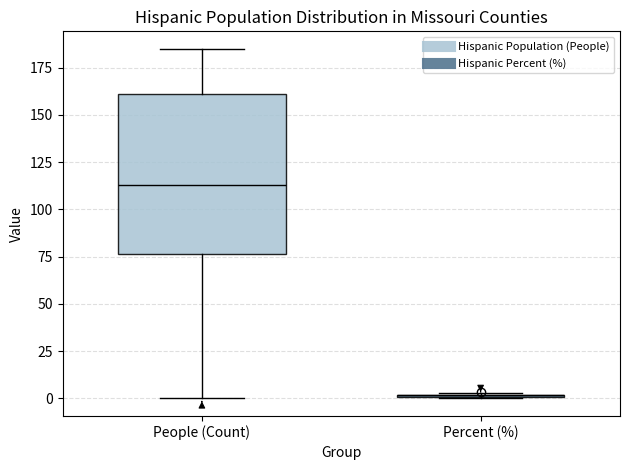

Where does the upper whisker of the box for People (Count) end on the y-axis? The values are not printed on the chart, so give them approximately, as read against the axis.

185